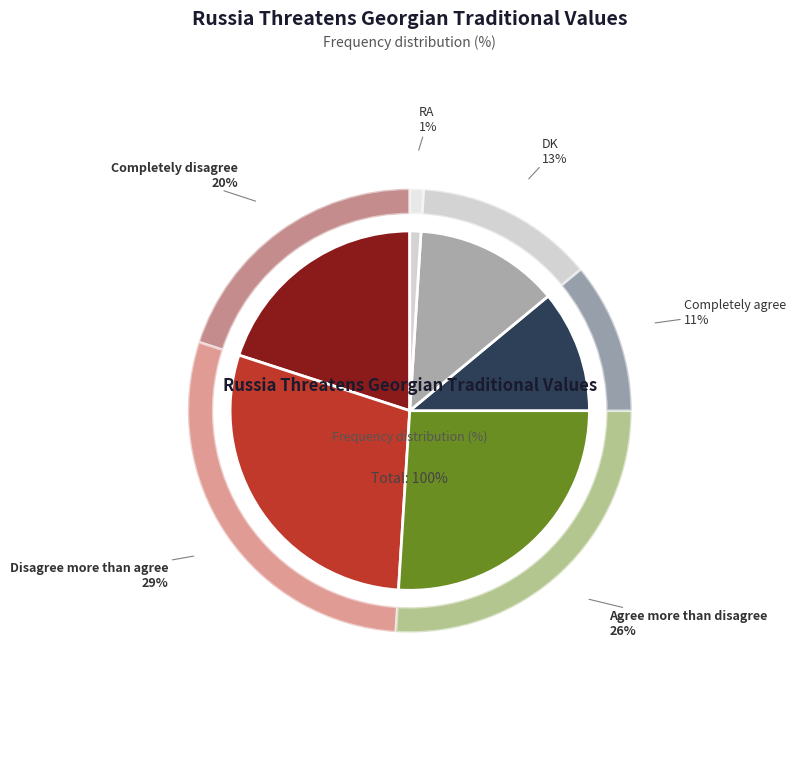

Which has a higher value, Disagree more than agree or Completely disagree?

Disagree more than agree